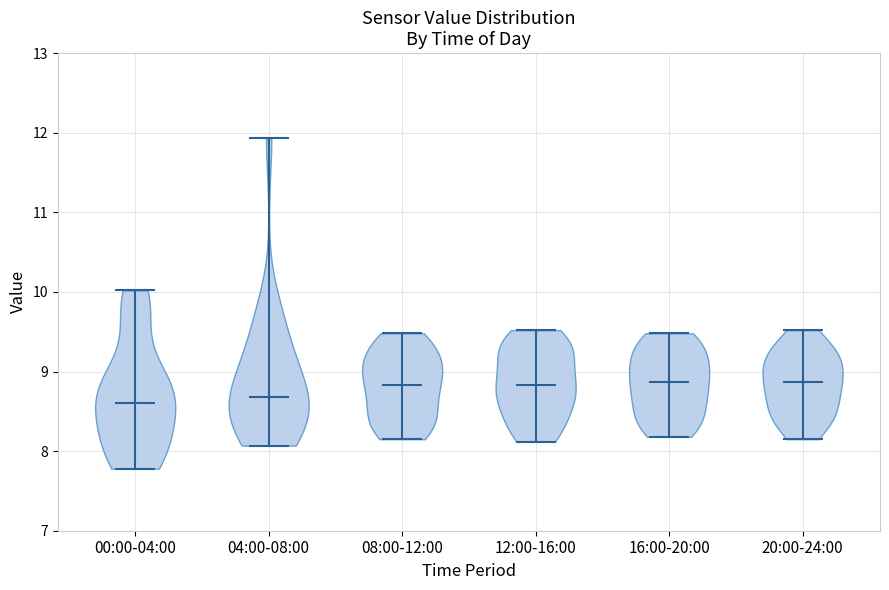

What is the highest point the violin for 20:00-24:00 reaches on the y-axis? The values are not printed on the chart, so give them approximately, as read against the axis.

9.5